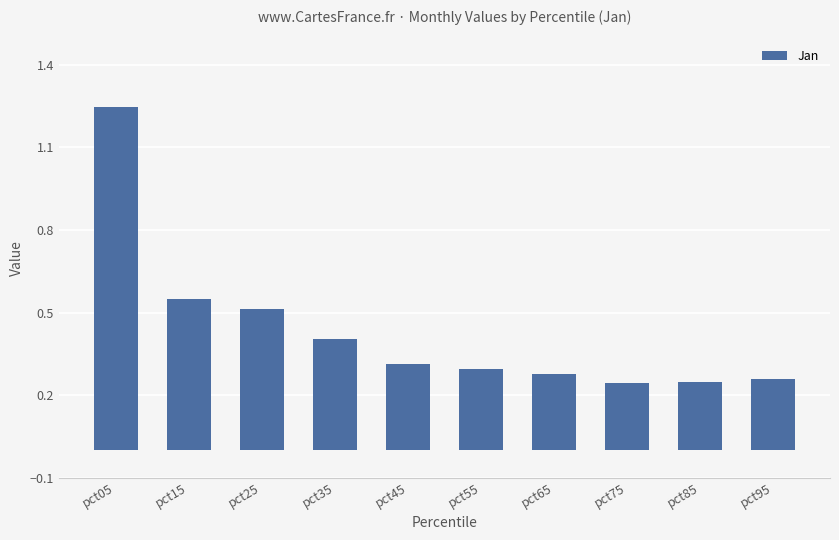

What is the average value?

0.4